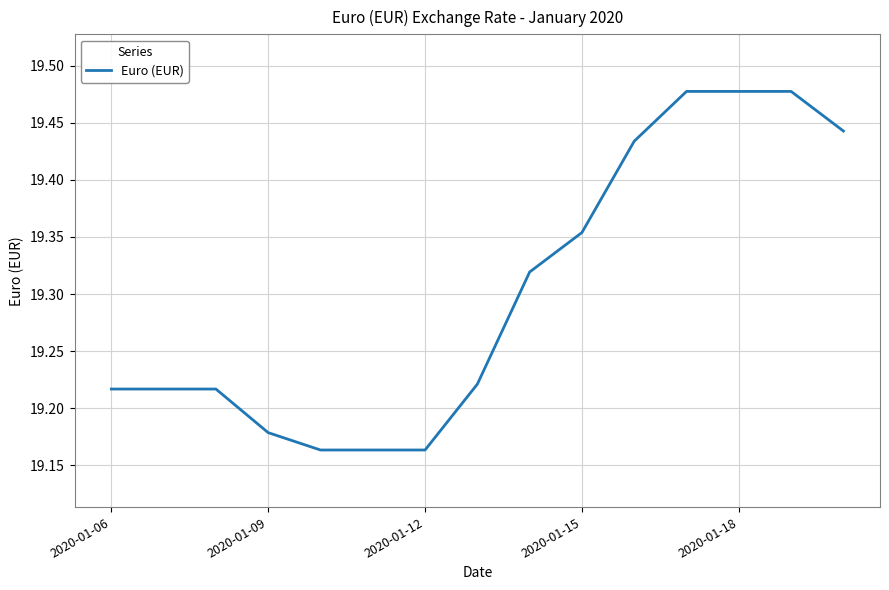

What is the smallest value displayed?

19.2